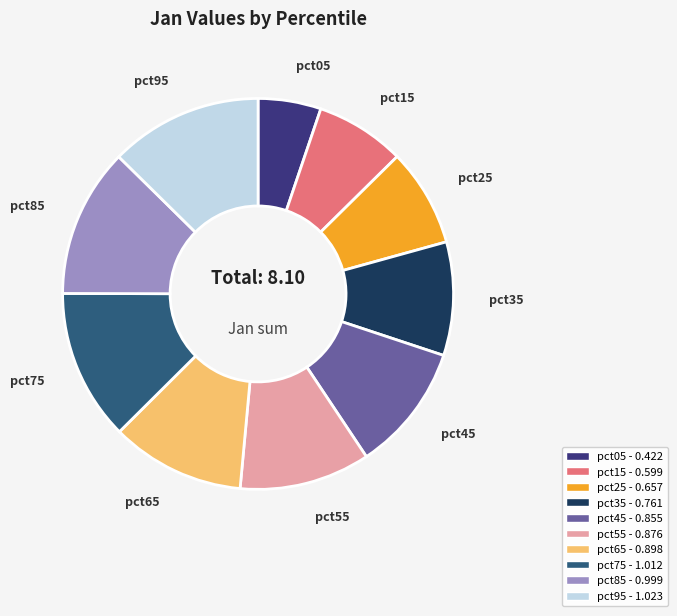

Is there a majority slice in this chart?

No